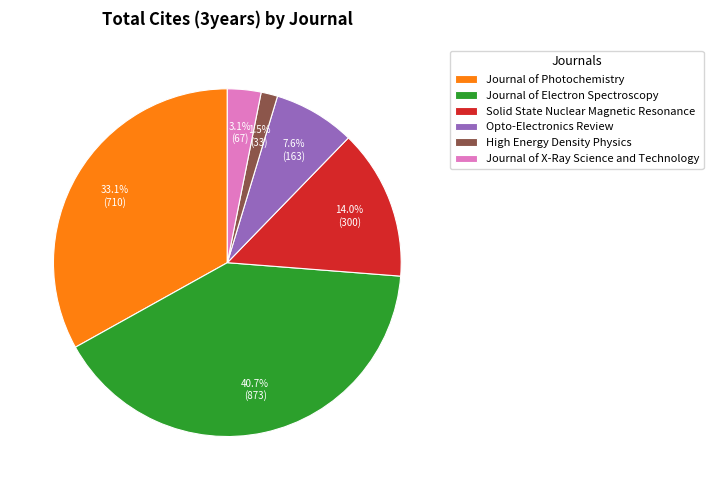

Which has a higher value, Journal of Photochemistry or Journal of Electron Spectroscopy?

Journal of Electron Spectroscopy